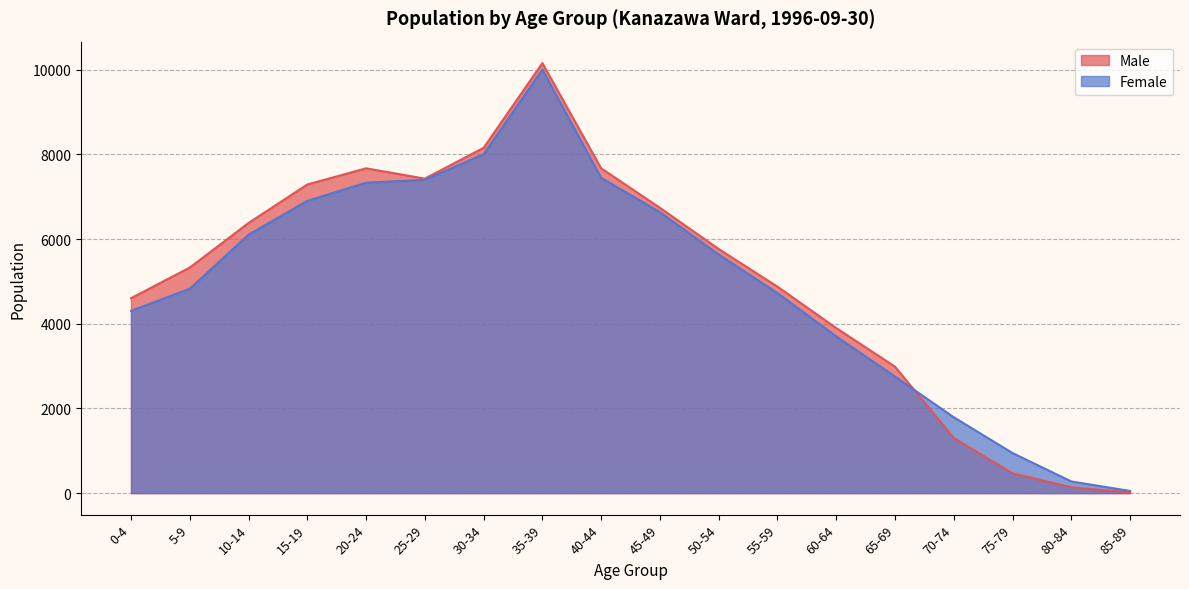

Where is the first local maximum for Female?

35-39